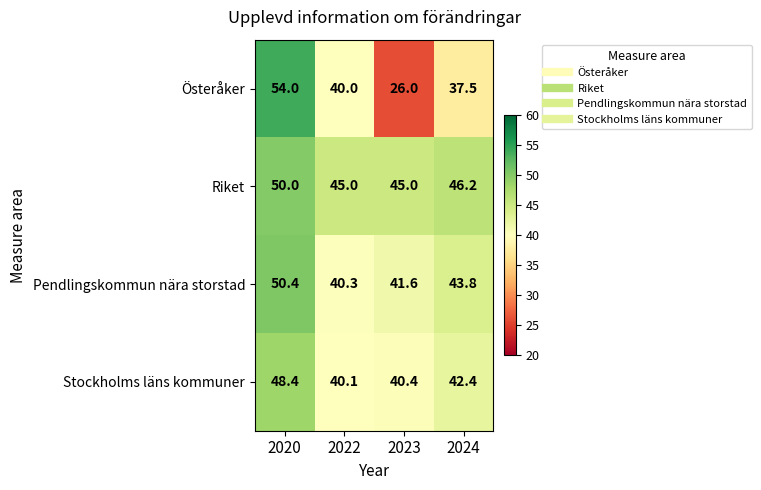

Which series has the widest spread of values?

Österåker